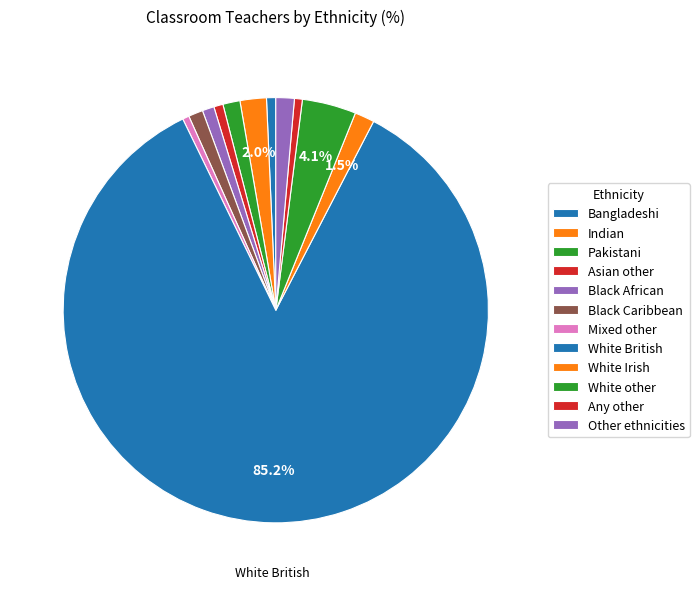

Is it true that White British is 85% of the pie?

True